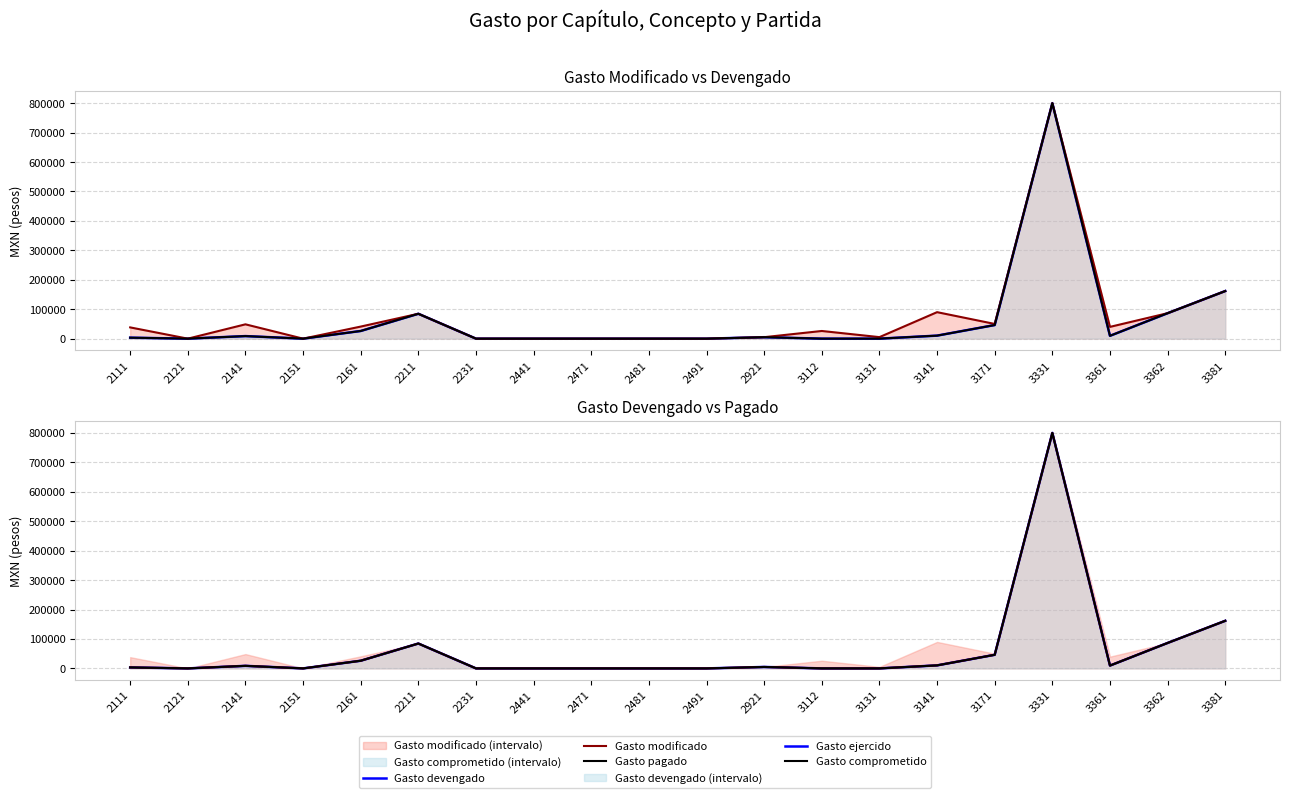

Between 2481 and 2231, which is larger?

2481